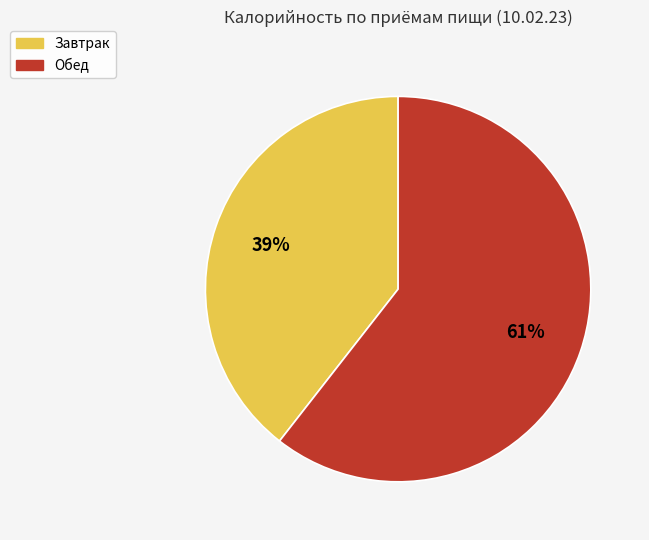

Combined, do Завтрак and Обед account for over 50%?

Yes